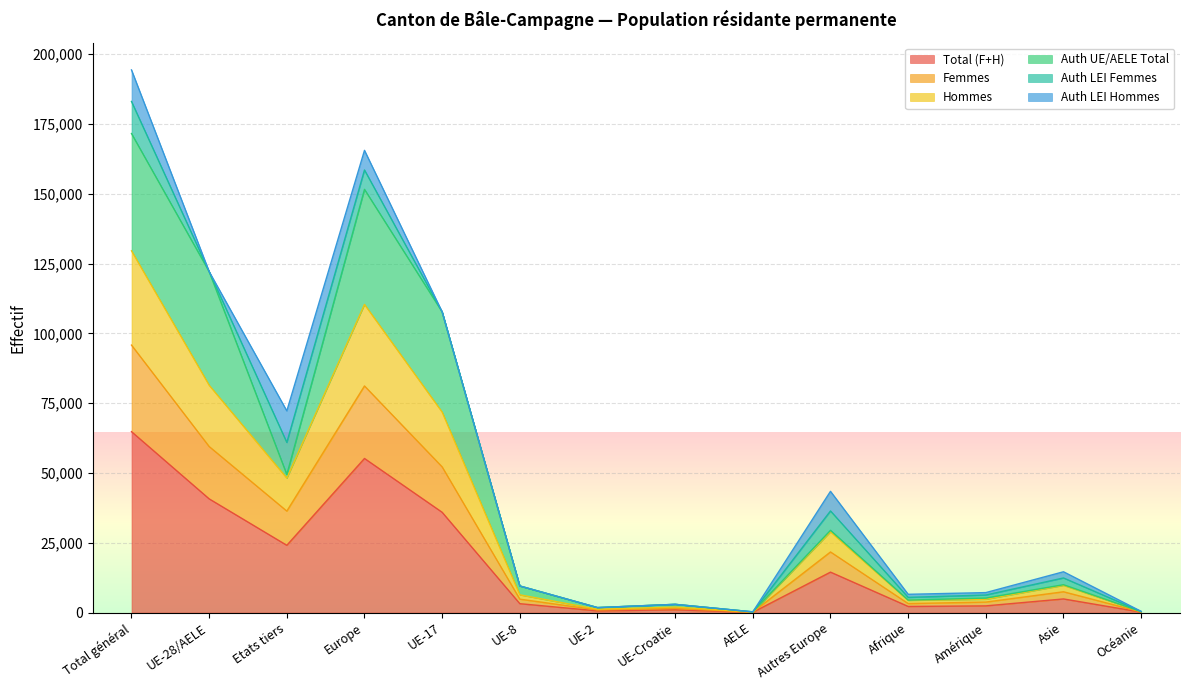

Between Océanie and AELE, which is larger?

Océanie